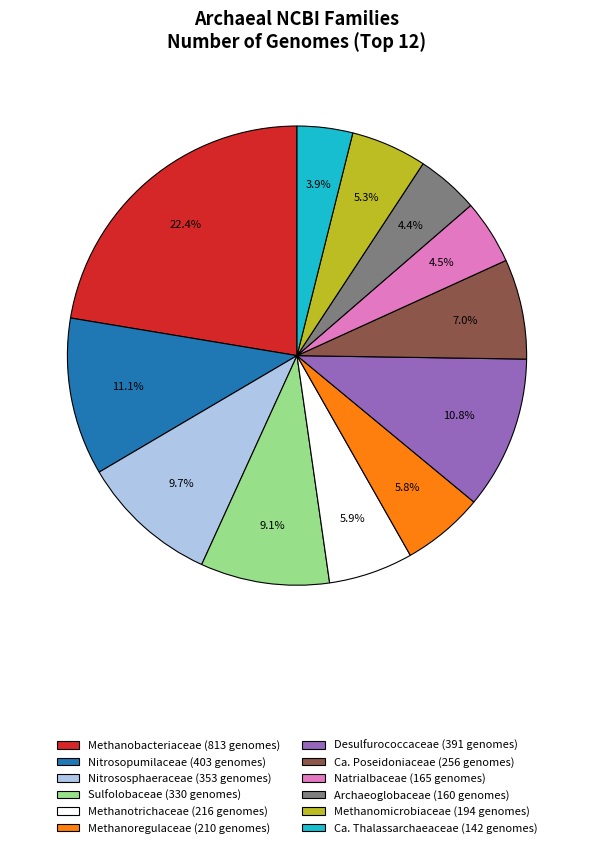

Is there a majority slice in this chart?

No